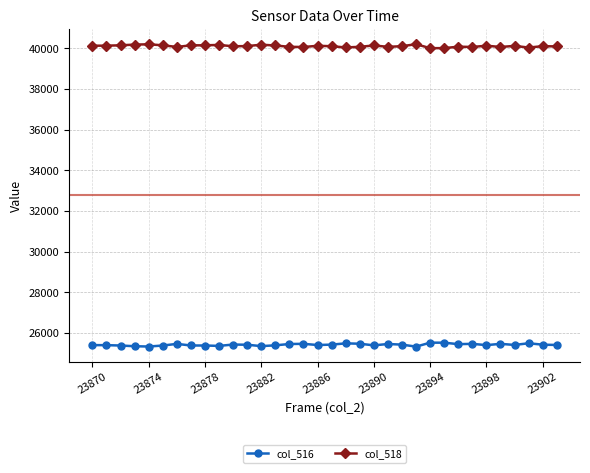

List the series in order of their overall mean, highest first.

col_518, col_516